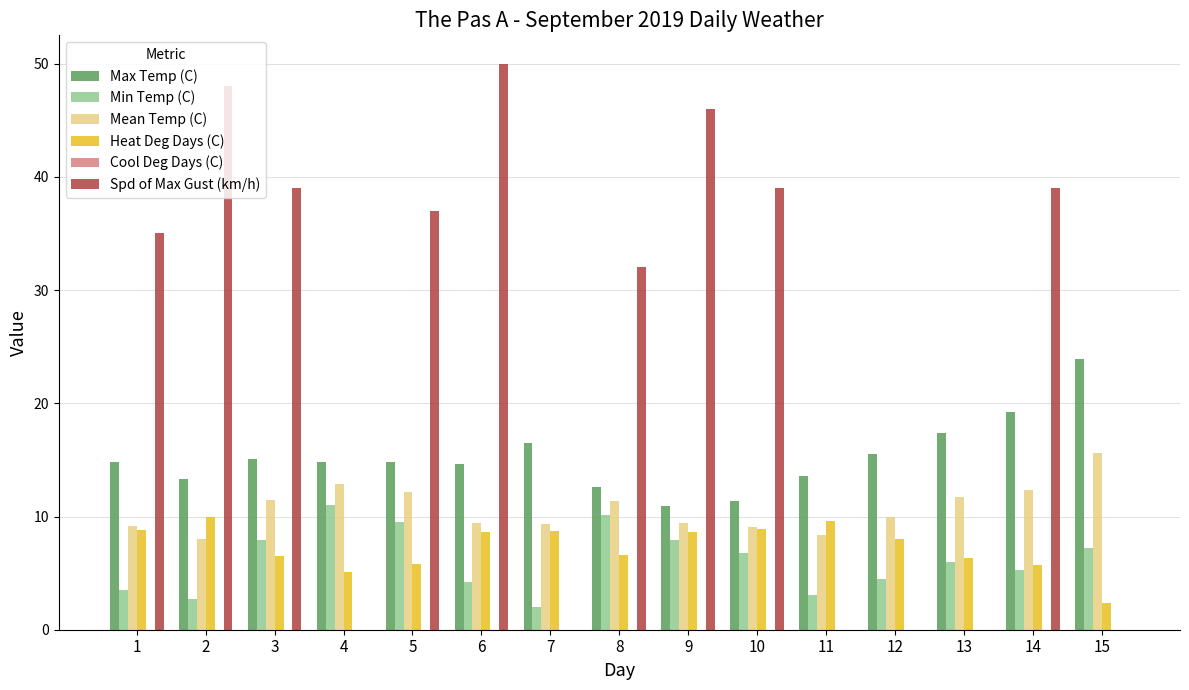

Which series has the widest spread of values?

Spd of Max Gust (km/h)